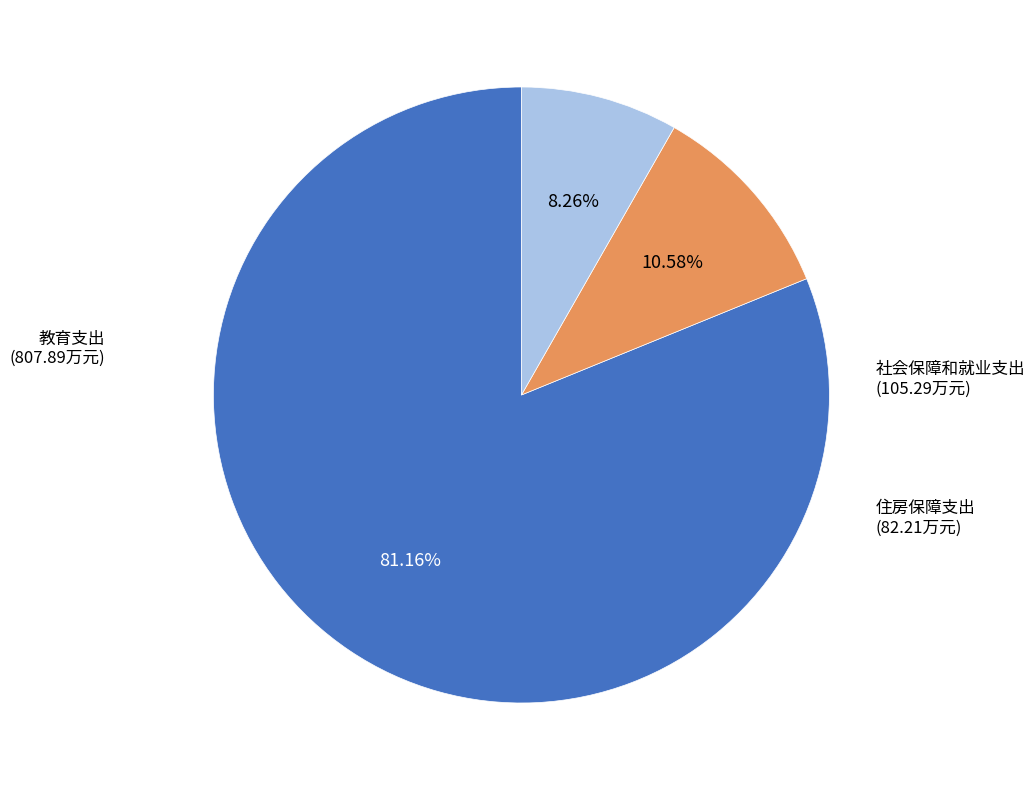

Is there a majority slice in this chart?

Yes